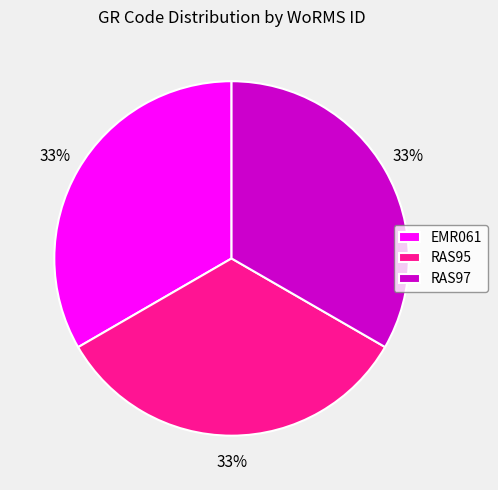

The RAS95 slice represents 33% of the pie. True or false?

True